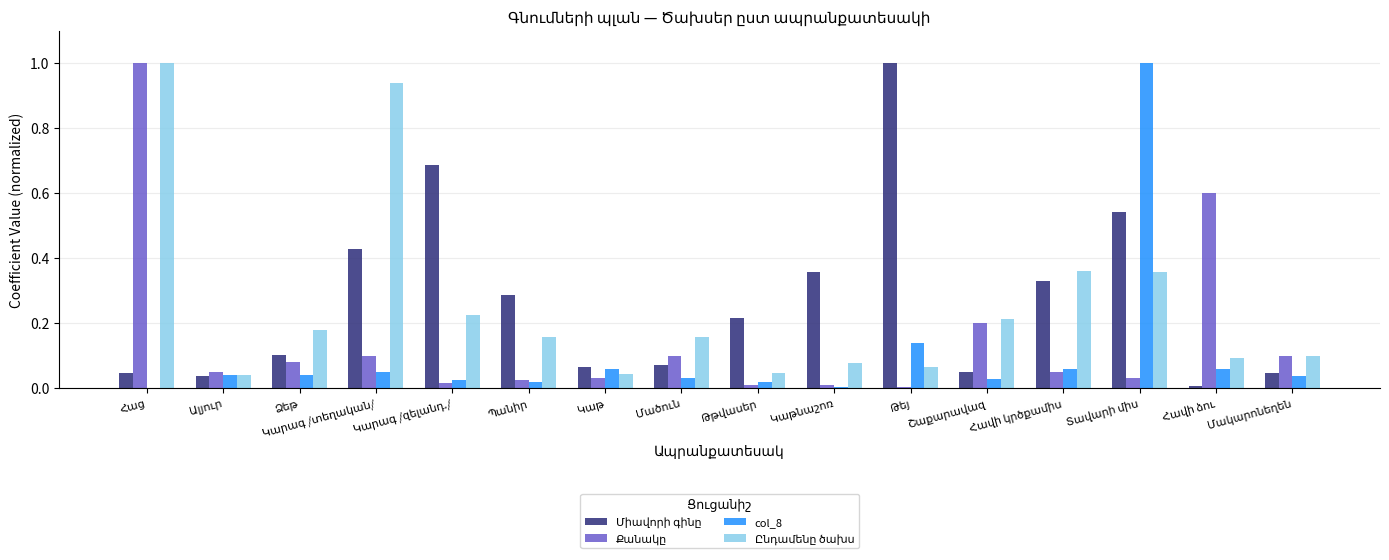

What is the maximum value shown in the chart?

1.0